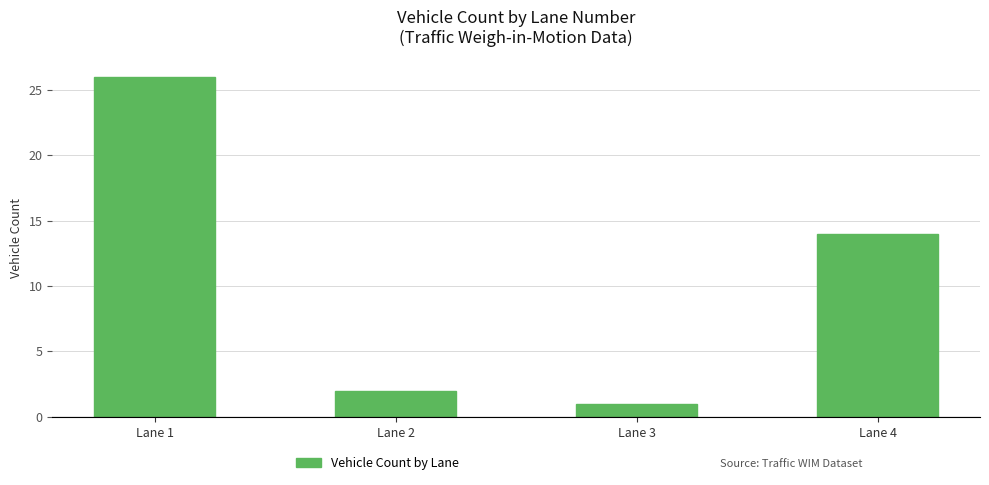

What is the value of the 2nd bar from the left?

2